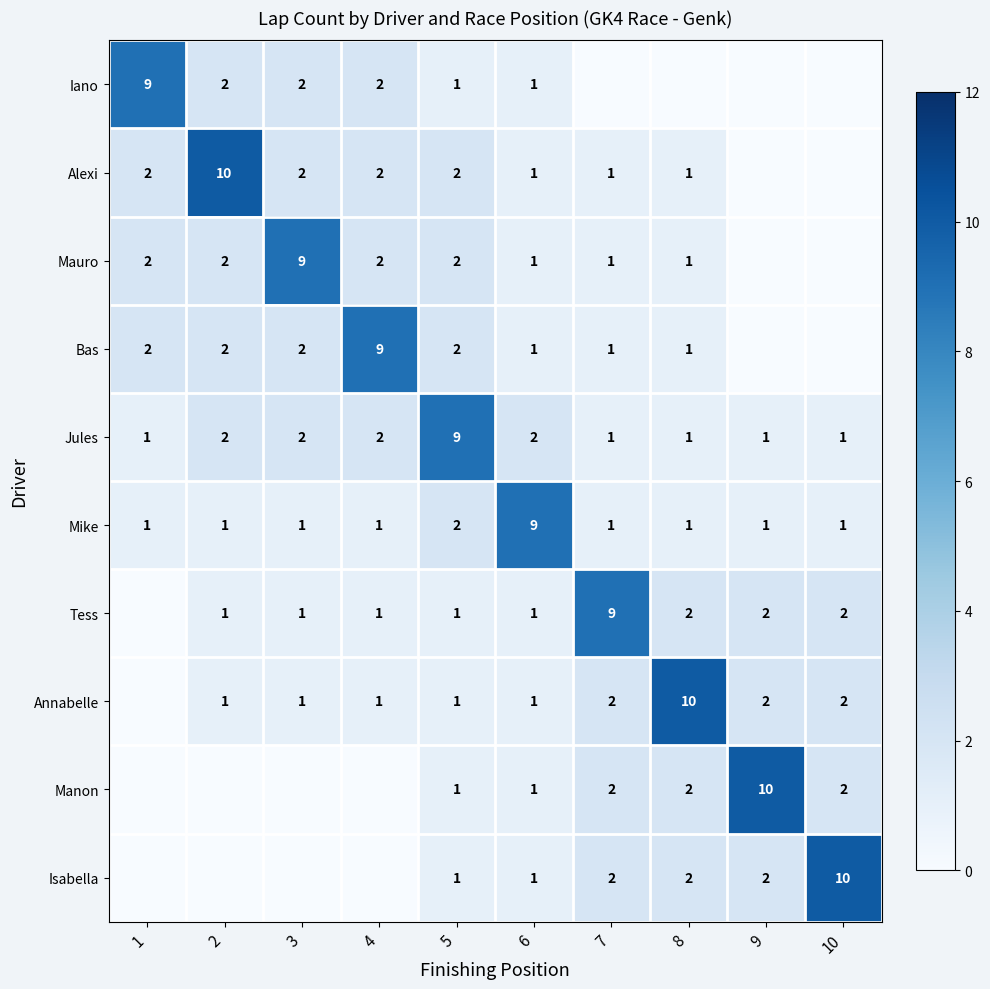

How many data points does each series have?

10